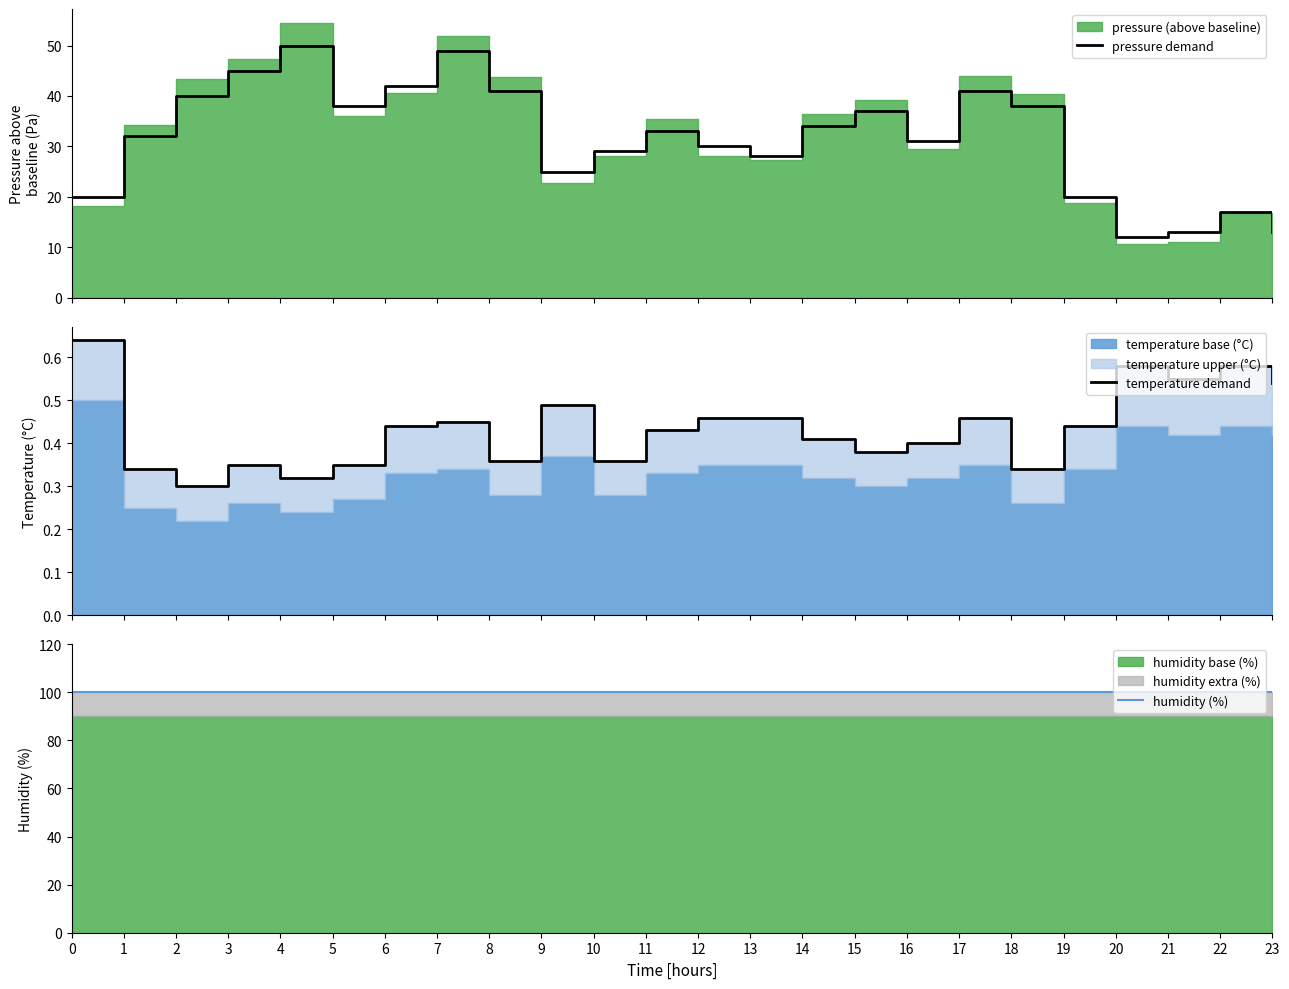

Rank the categories by pressure demand value from lowest to highest.

20, 21, 23, 22, 0, 19, 9, 13, 10, 12, 16, 1, 11, 14, 15, 5, 18, 2, 8, 17, 6, 3, 7, 4